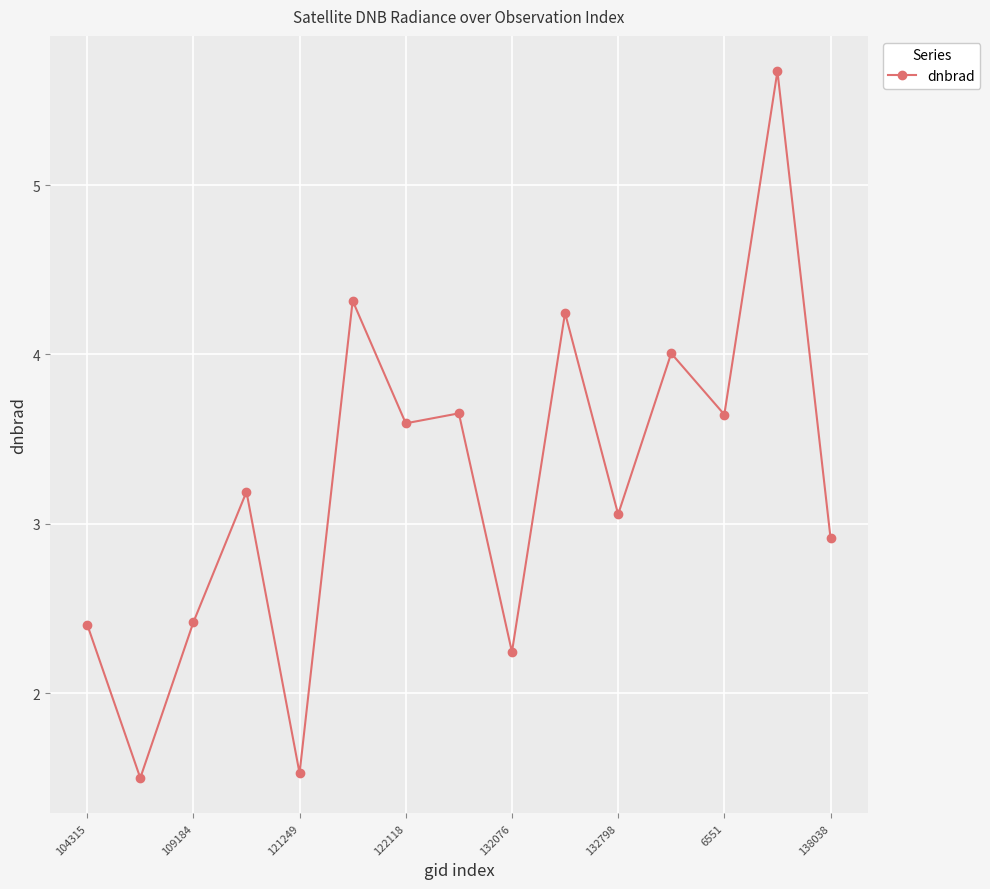

How many data points does each series have?

15